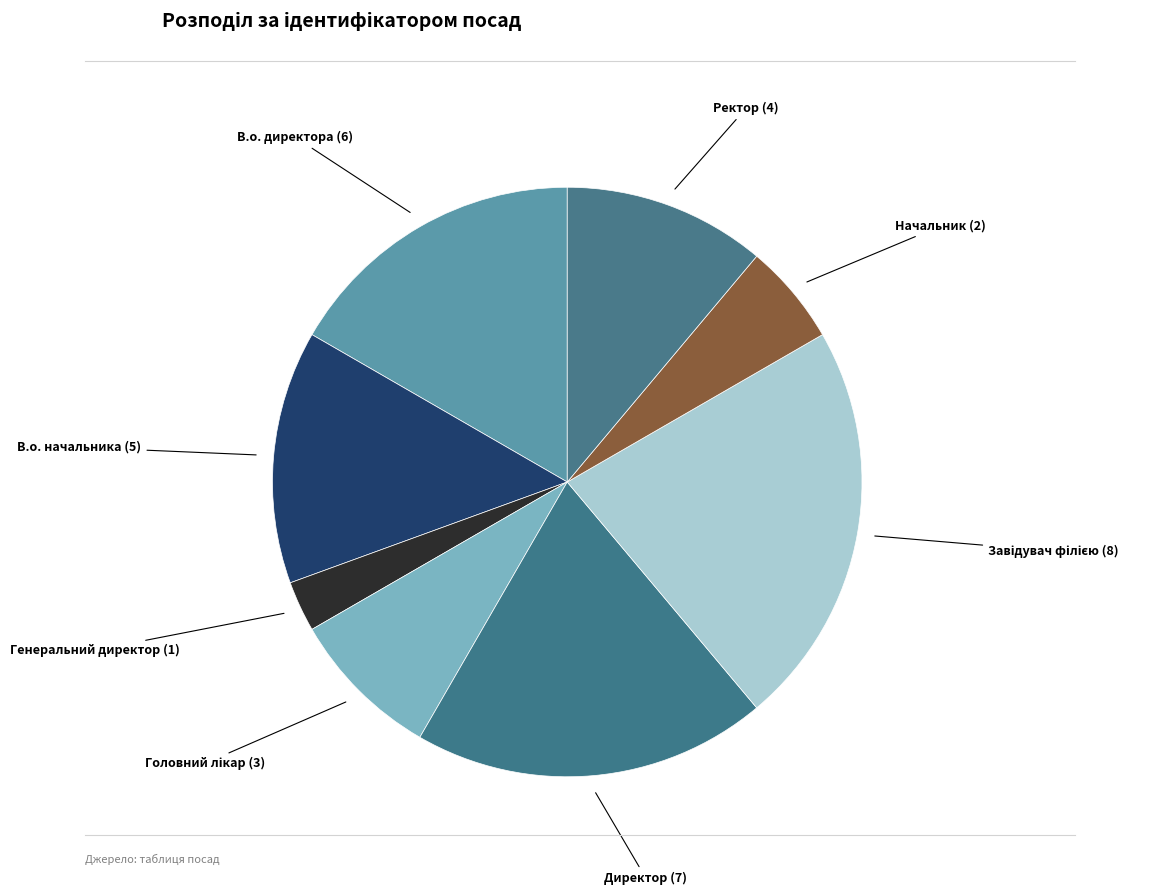

Does Ректор account for over 50% of the chart?

No